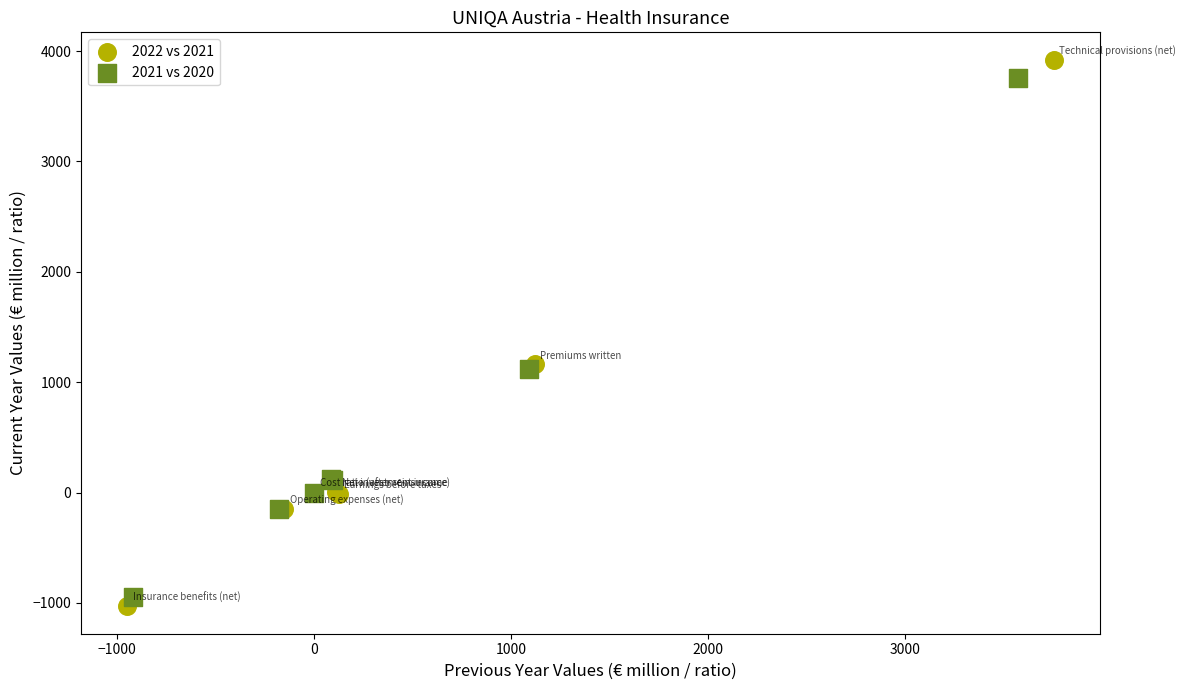

Which series reaches the minimum Y coordinate?

2022 vs 2021